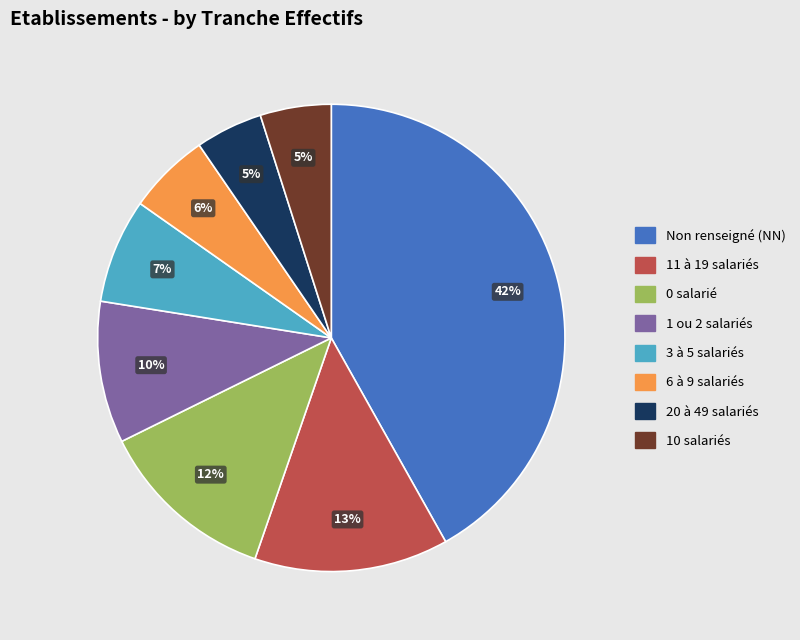

To the nearest percent, what is the average slice percentage?

12%